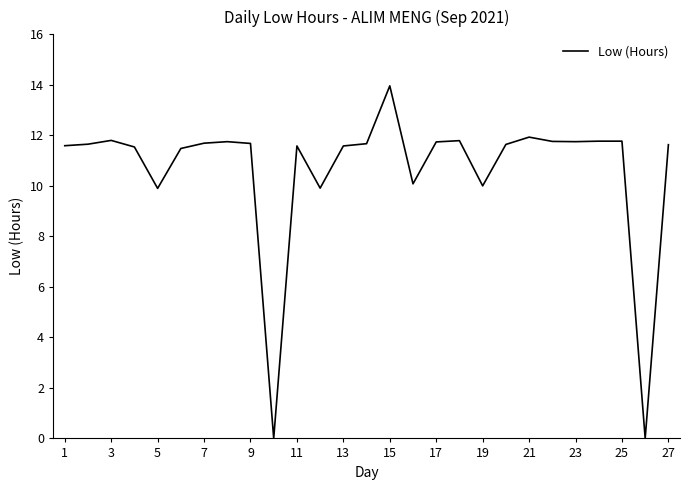

What is the difference between the maximum and minimum values?

14.0